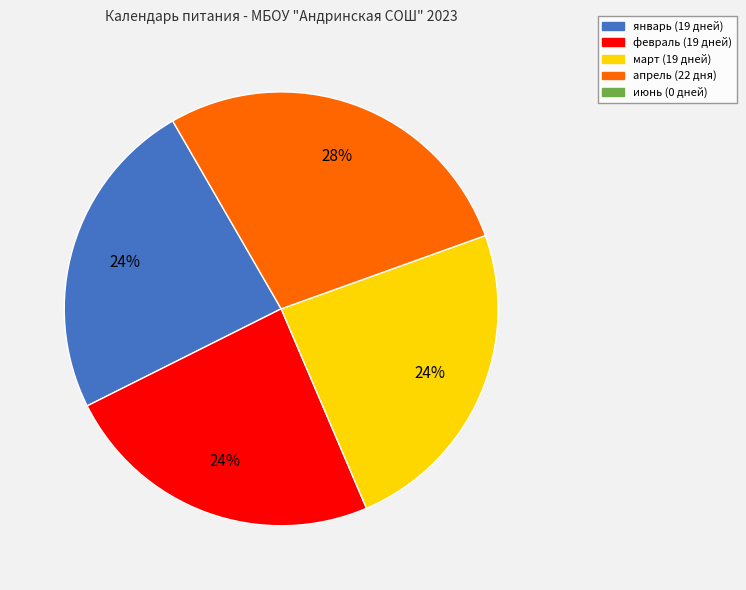

Is there any slice that represents more than half of the pie?

No